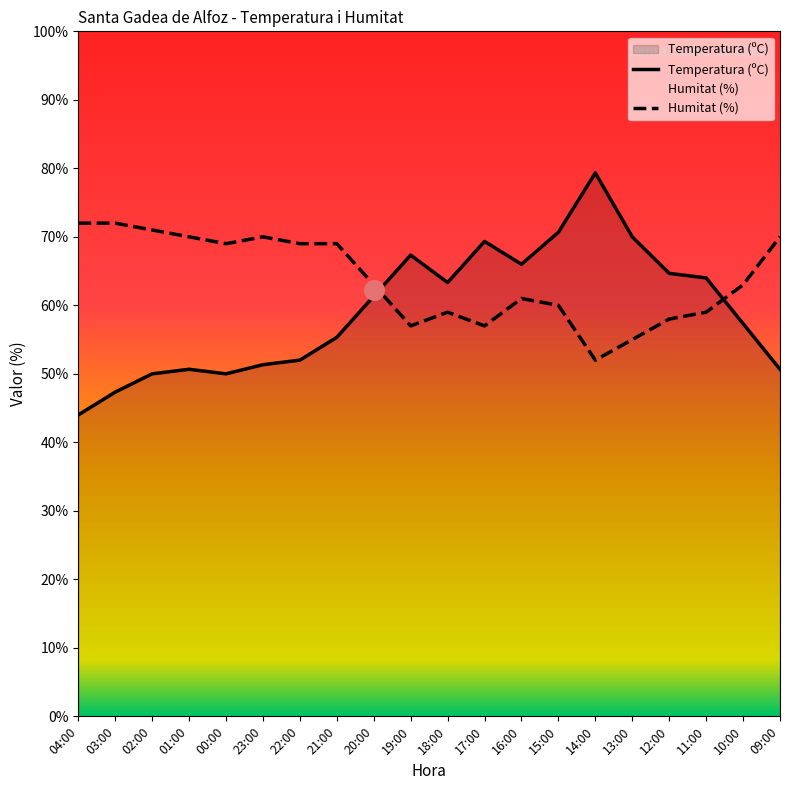

Which series contains the lowest Y value?

Temperatura (ºC)